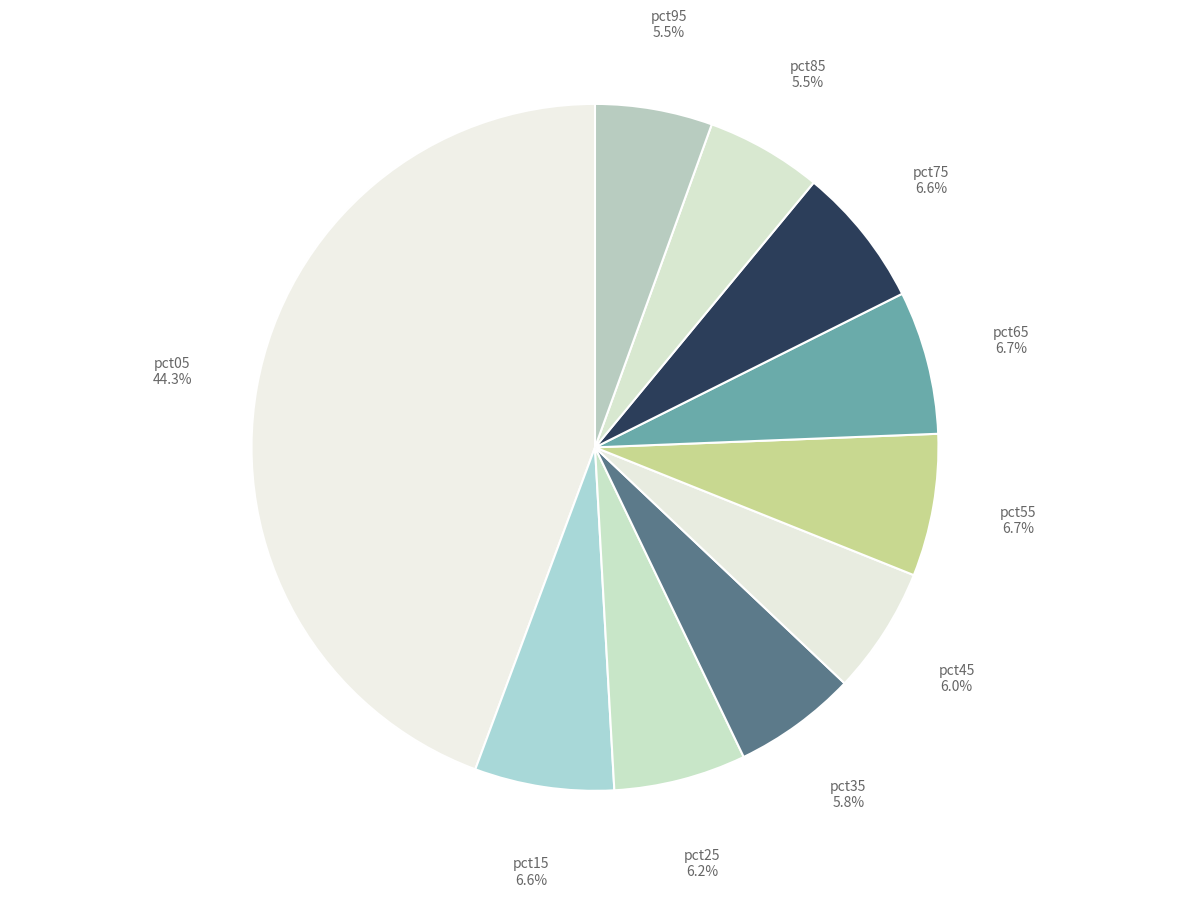

How many slices are in this pie chart?

10